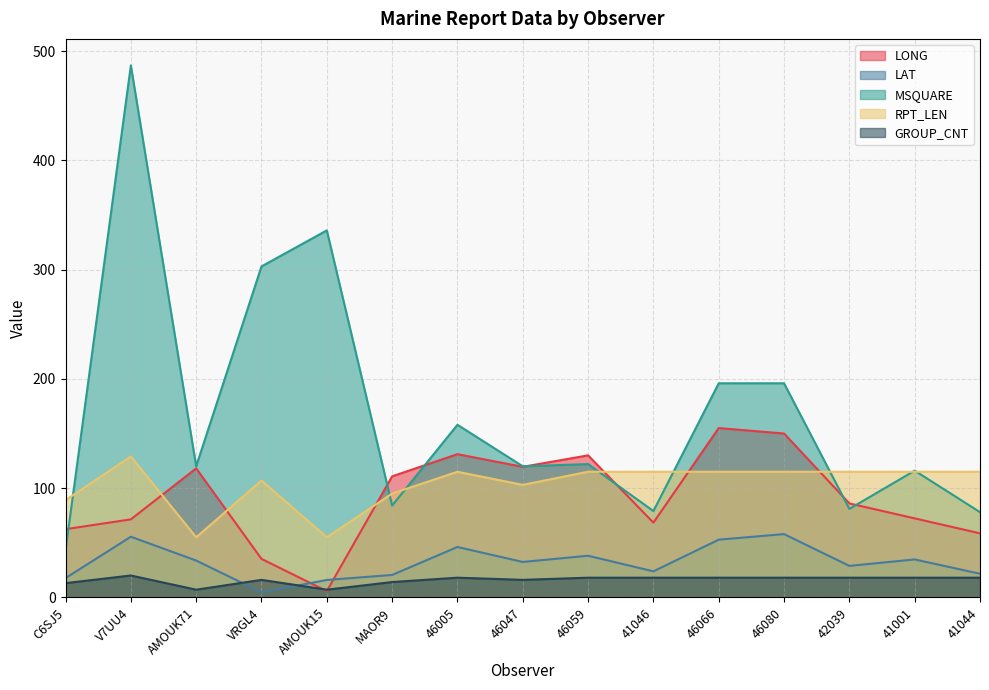

Where is the first local maximum for LAT?

V7UU4